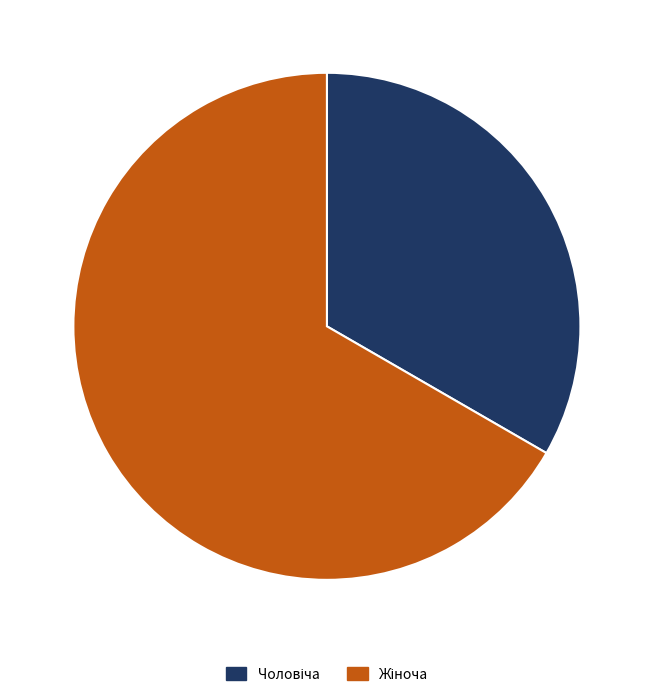

Is there any slice that represents more than half of the pie?

Yes